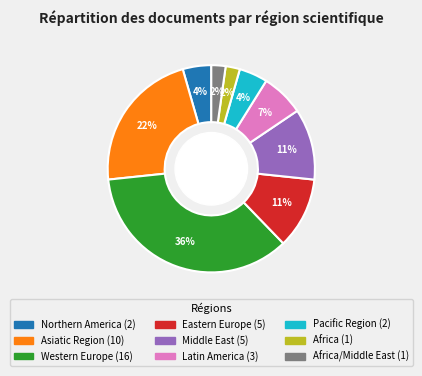

Is there a majority slice in this chart?

No